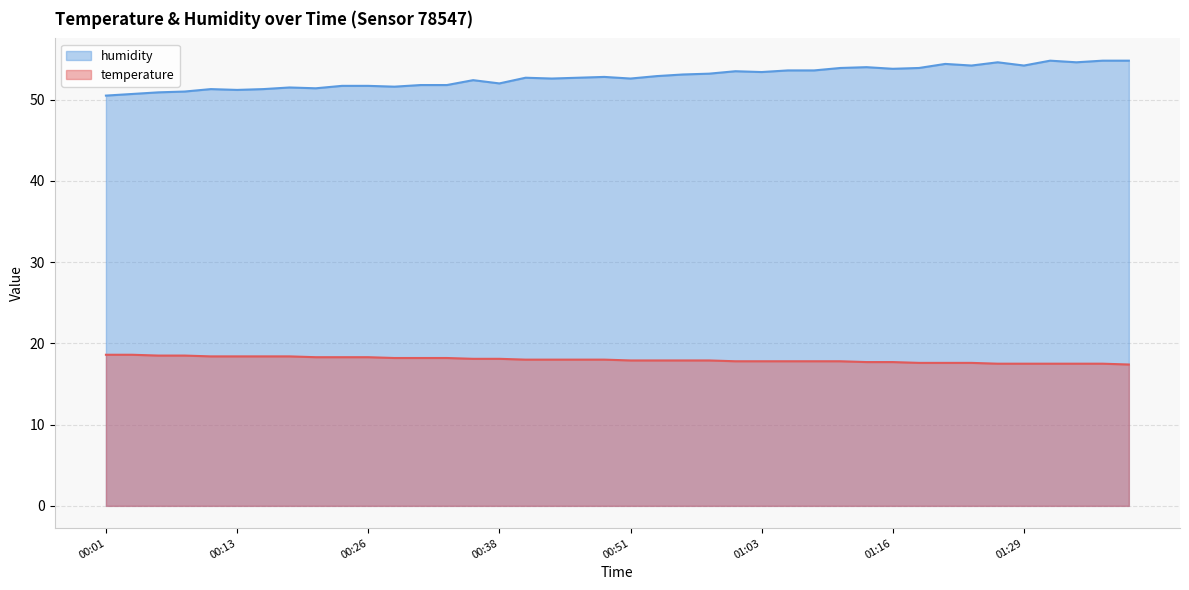

Which series has the widest spread of values?

humidity